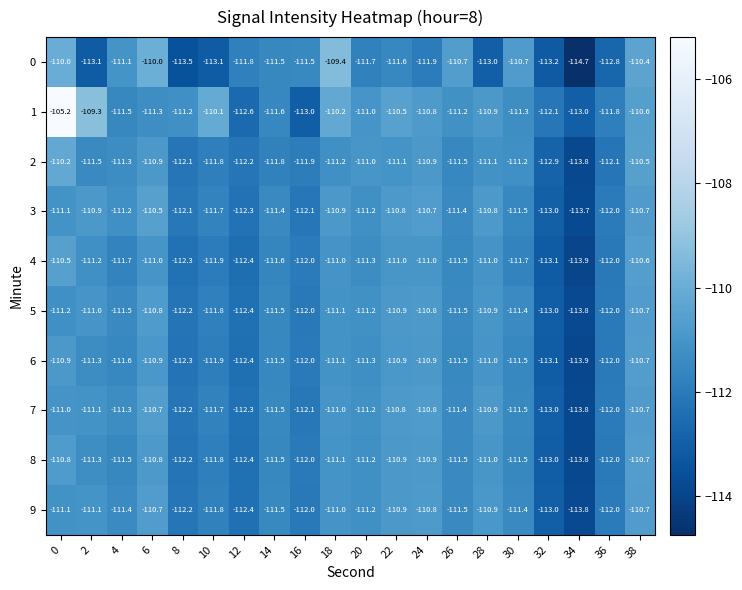

What is the lowest value of the 9 series?

-113.8